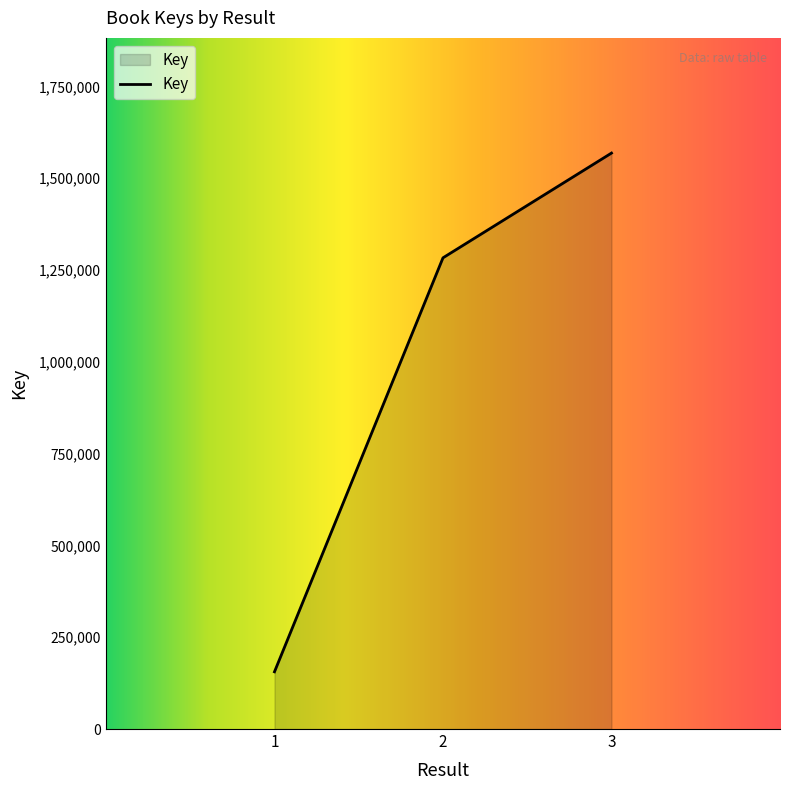

What is the change in value from 1 to 2?

+1127439